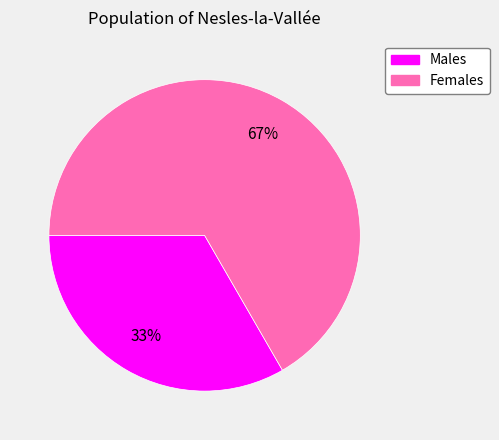

To the nearest percent, what is the average slice percentage?

50%